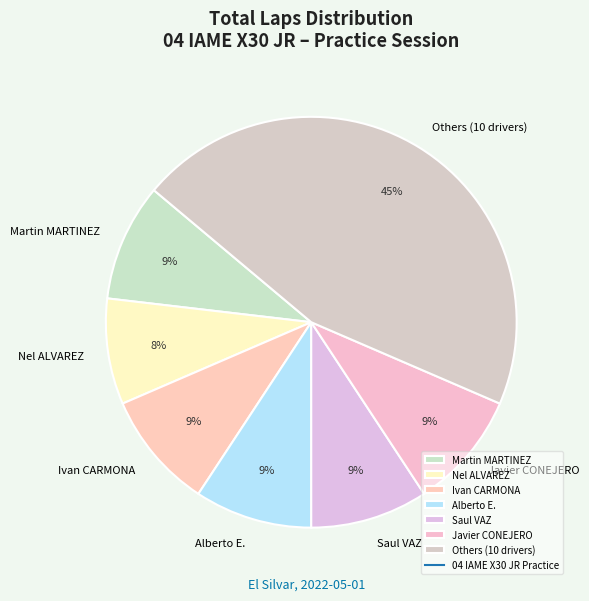

Count the number of slices in the pie.

7